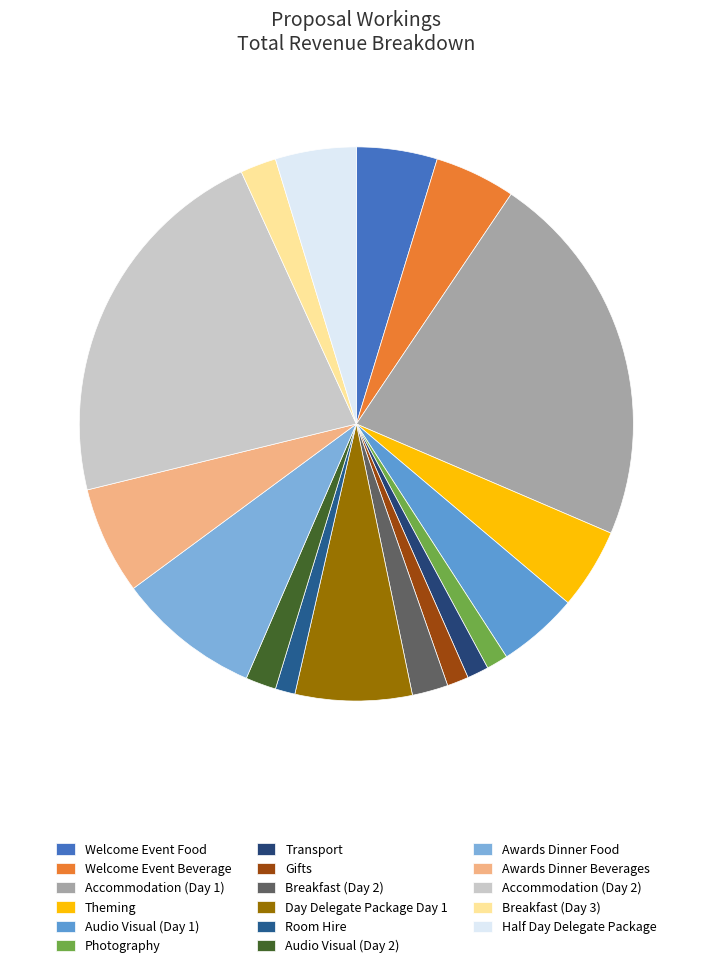

Rank the categories by value from highest to lowest.

Accommodation (Day 1), Accommodation (Day 2), Awards Dinner Food, Day Delegate Package Day 1, Awards Dinner Beverages, Welcome Event Food, Welcome Event Beverage, Theming, Audio Visual (Day 1), Half Day Delegate Package, Breakfast (Day 2), Breakfast (Day 3), Audio Visual (Day 2), Photography, Transport, Gifts, Room Hire